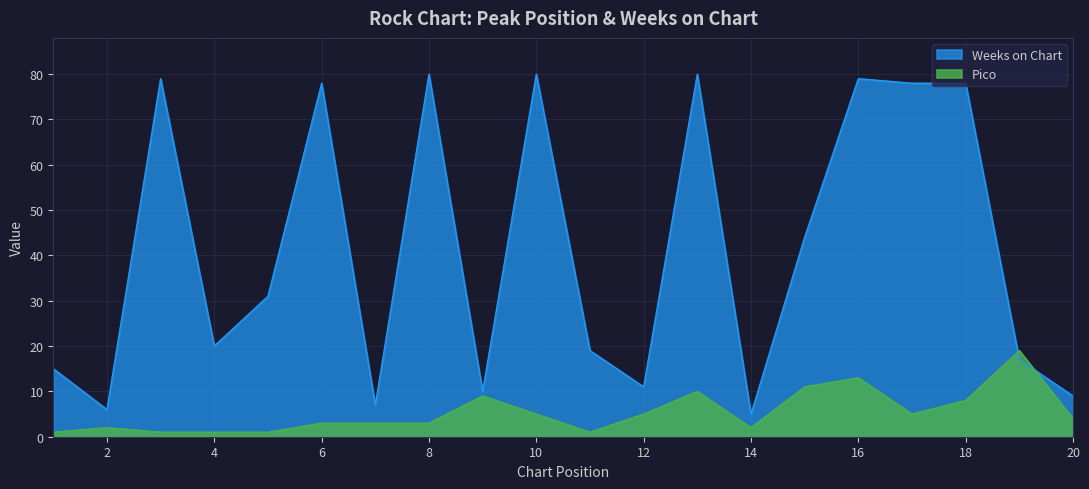

What is the value of the Weeks on Chart point at the 9th from the left?

10